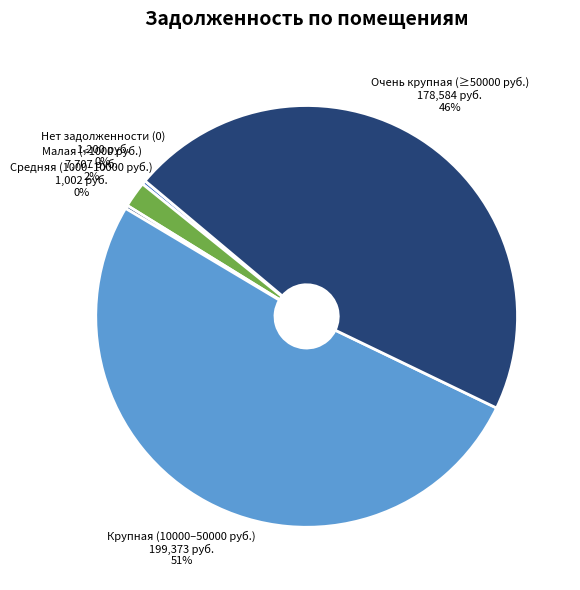

Which slice is the largest?

Крупная (10000–50000 руб.)